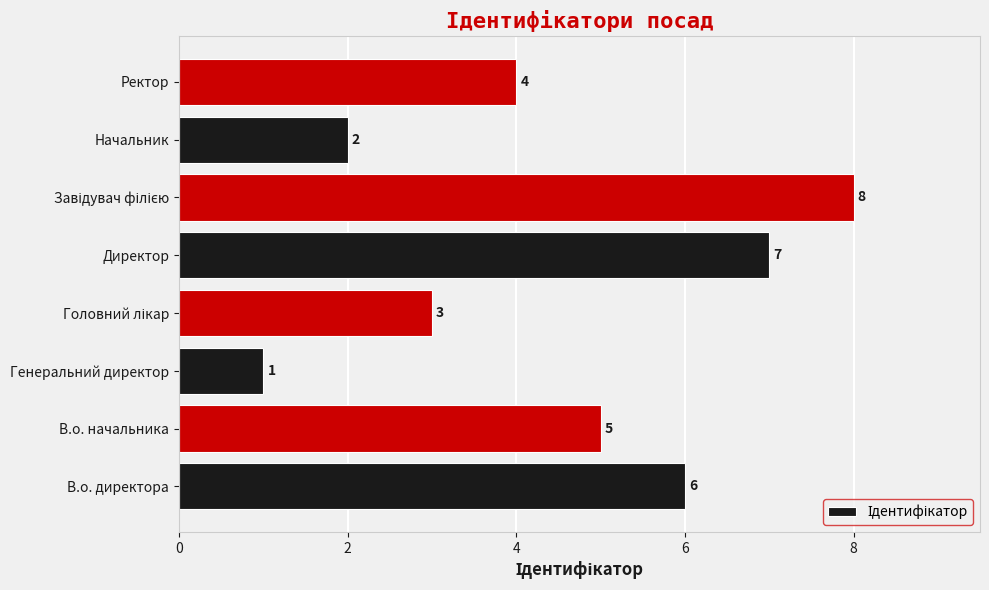

Is it true that the value at Начальник is 2?

True